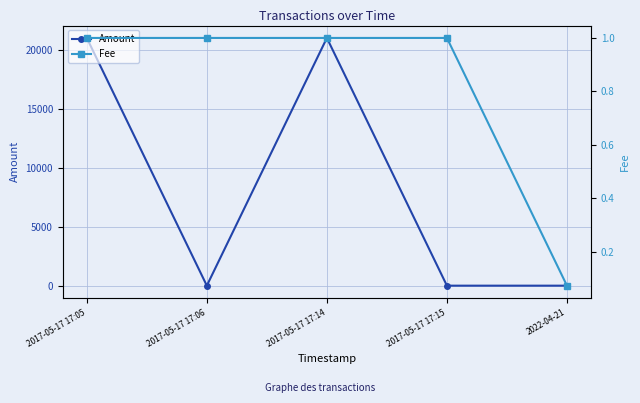

In Amount, how many points are higher than both neighbors (excluding endpoints)?

1